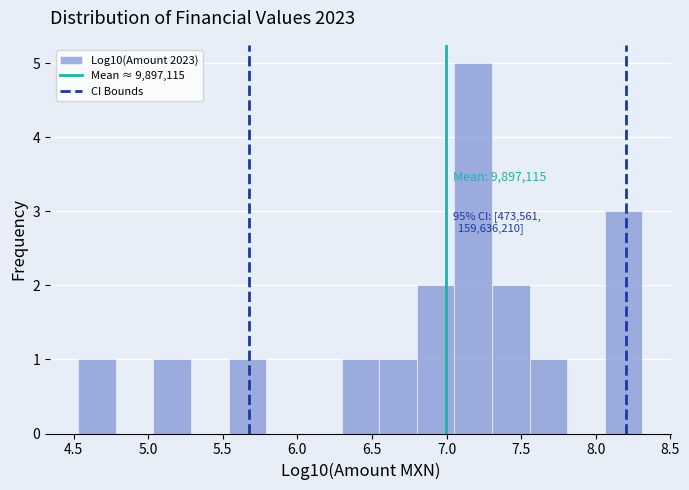

Over which range of the x-axis is the bar tallest?

7.05 to 7.30